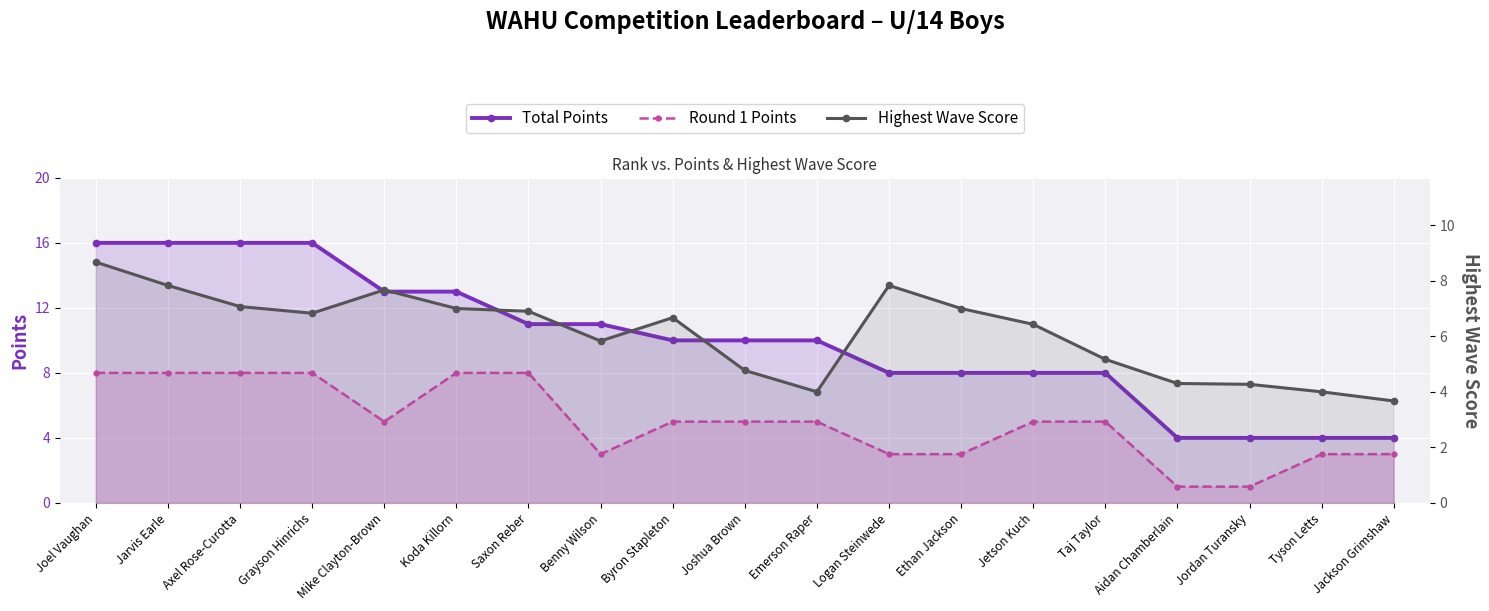

True or false: Round 1 Points and Total Points cross at least once.

False